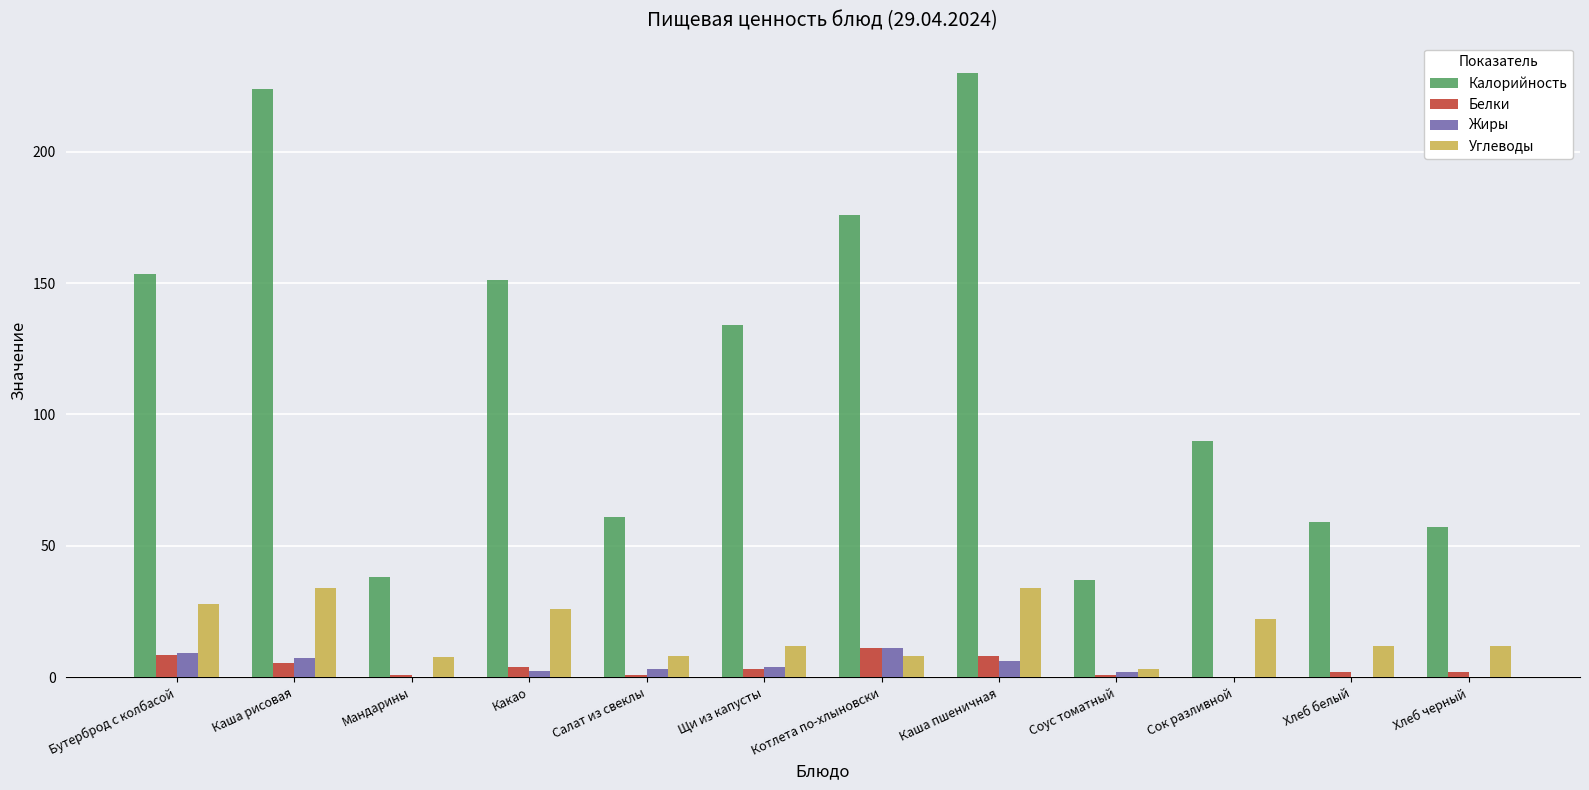

Between Котлета по-хлыновски and Хлеб черный, which series saw the biggest shift?

Калорийность